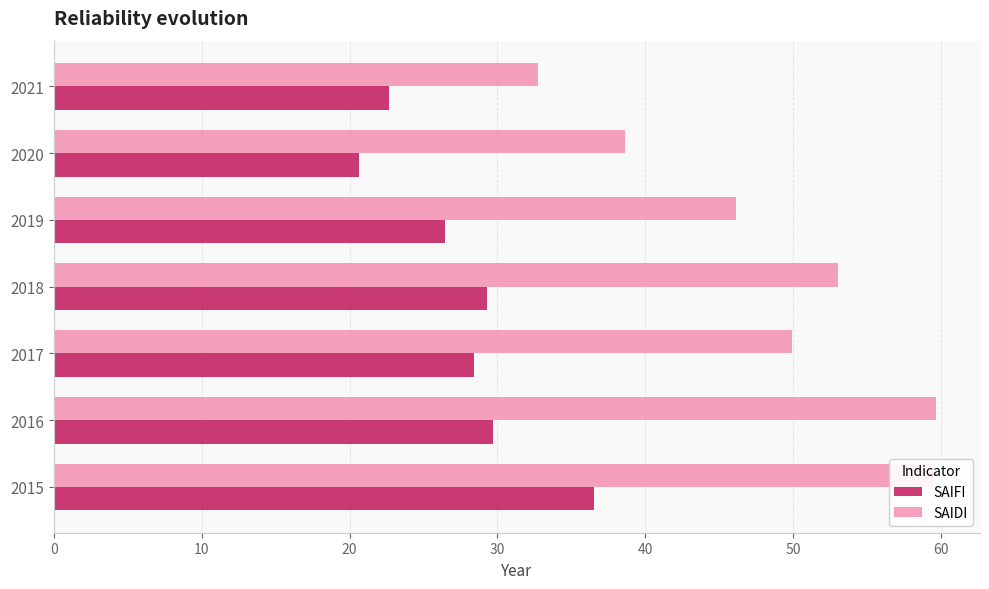

Rank the series by their maximum value, from highest to lowest.

SAIDI, SAIFI